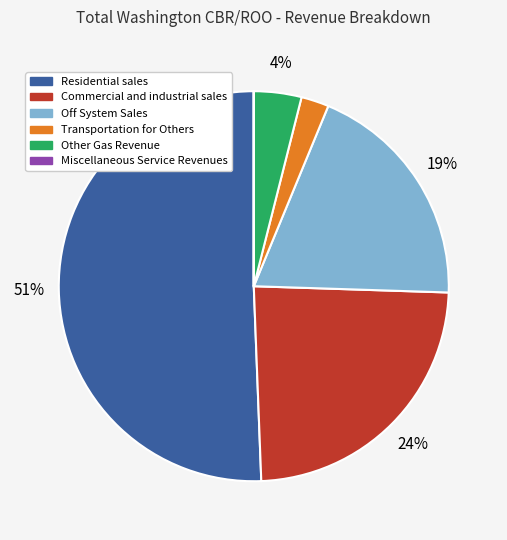

Which has a higher value, Residential sales or Other Gas Revenue?

Residential sales